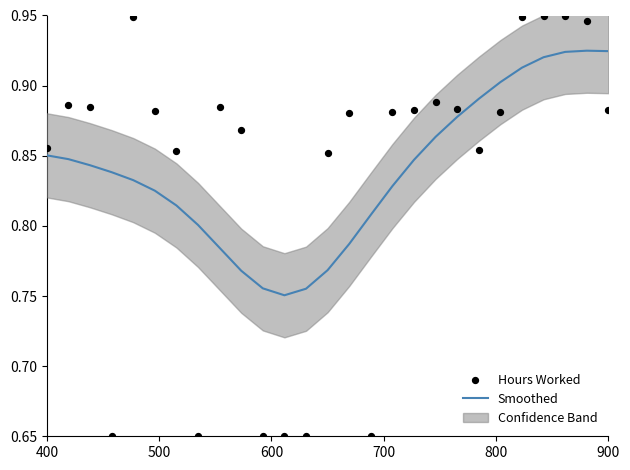

Which series has the largest Y range (max minus min)?

Hours Worked